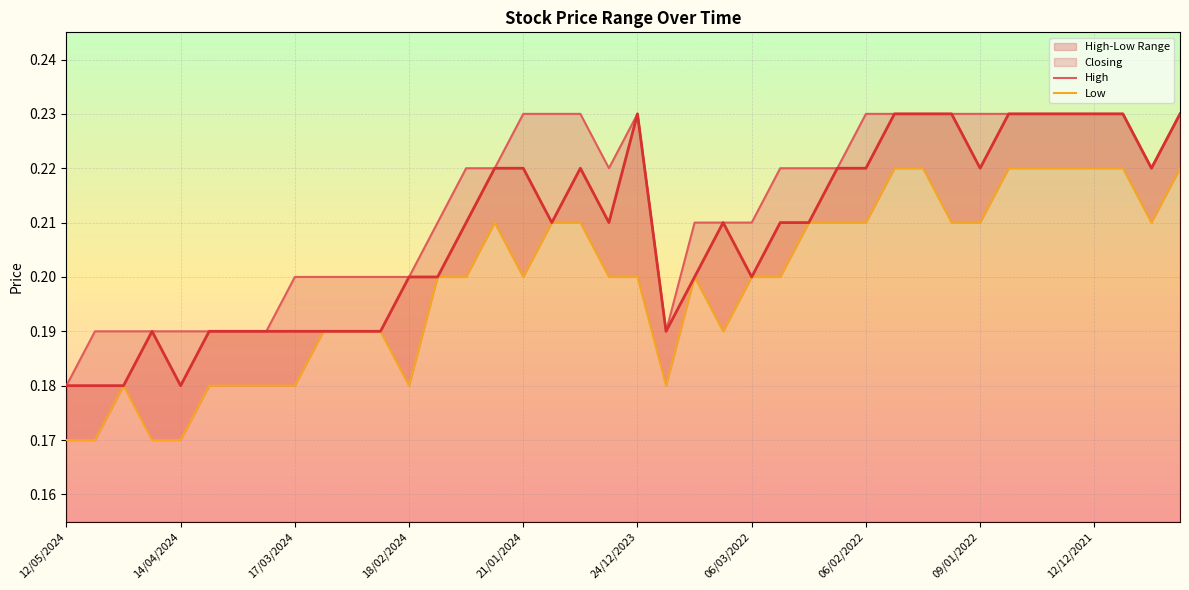

True or false: High has a value of 0.4 at 38.

False